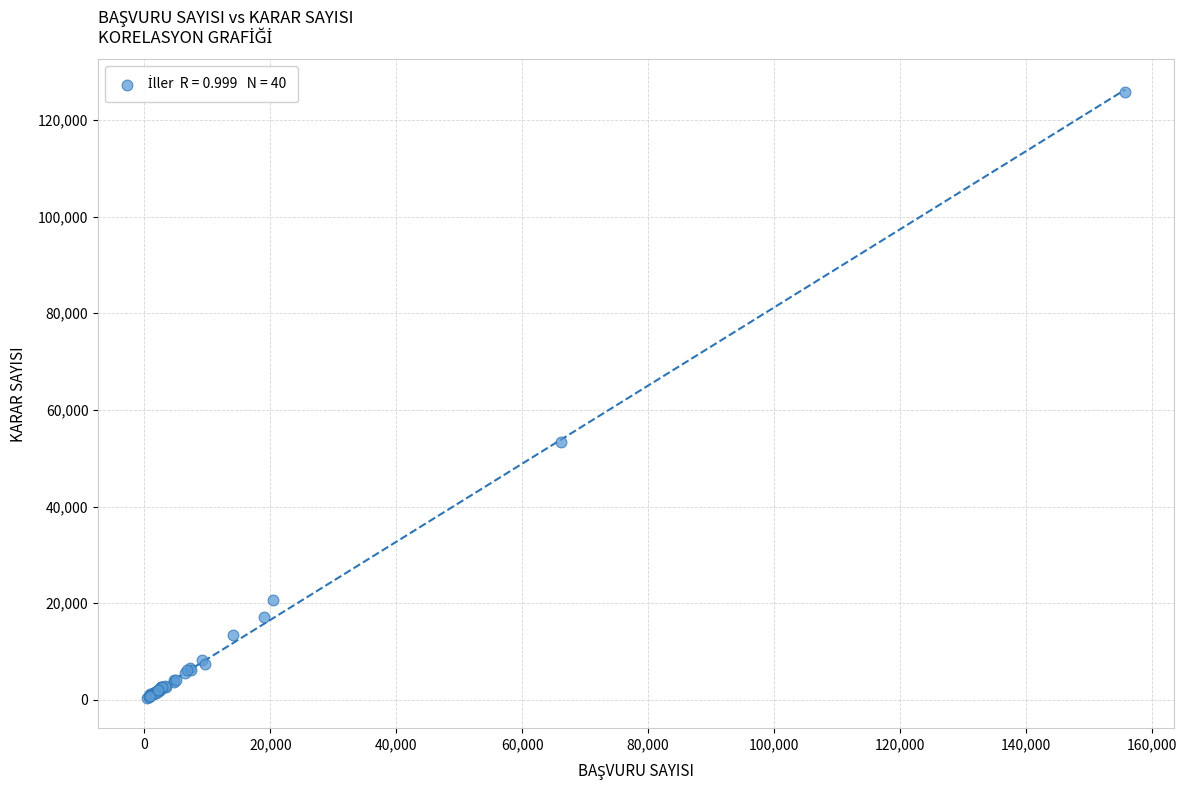

What Y value in the scatter plot is closest to 63060?

53452